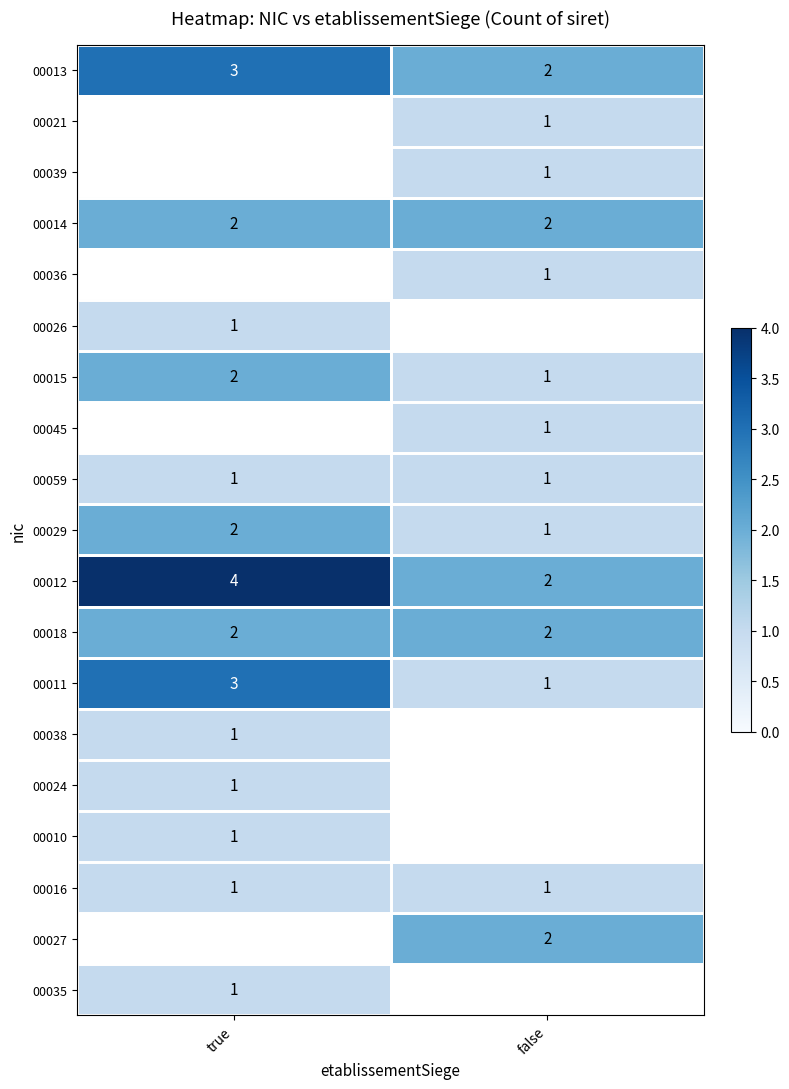

The 00024 series shows 1 at true. True or false?

True